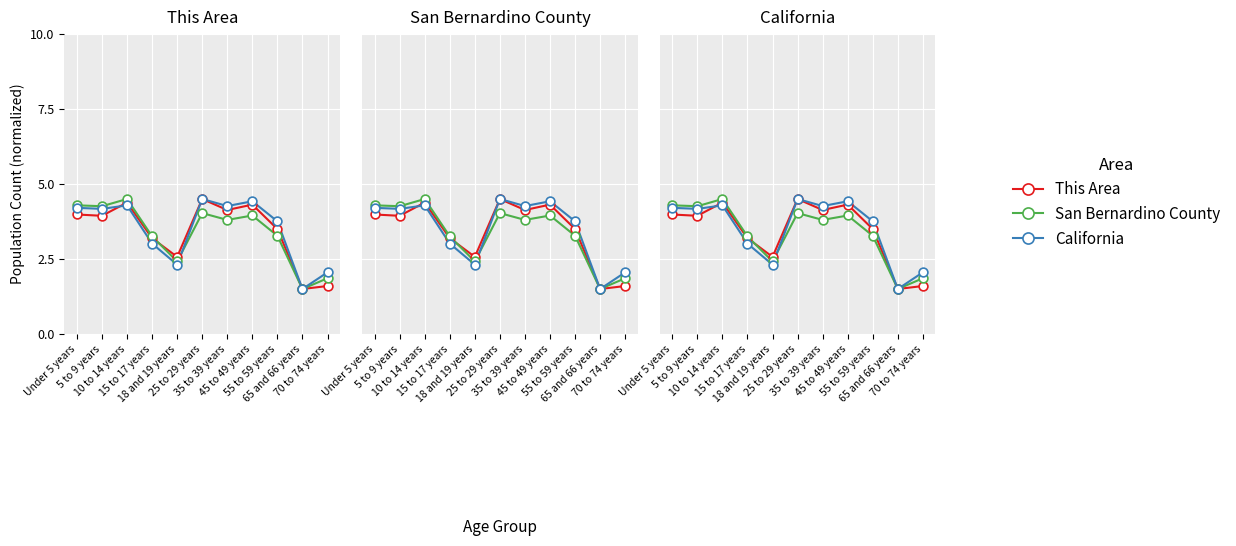

Is the value of This Area at 70 to 74 years greater than the value of California at 5 to 9 years?

No